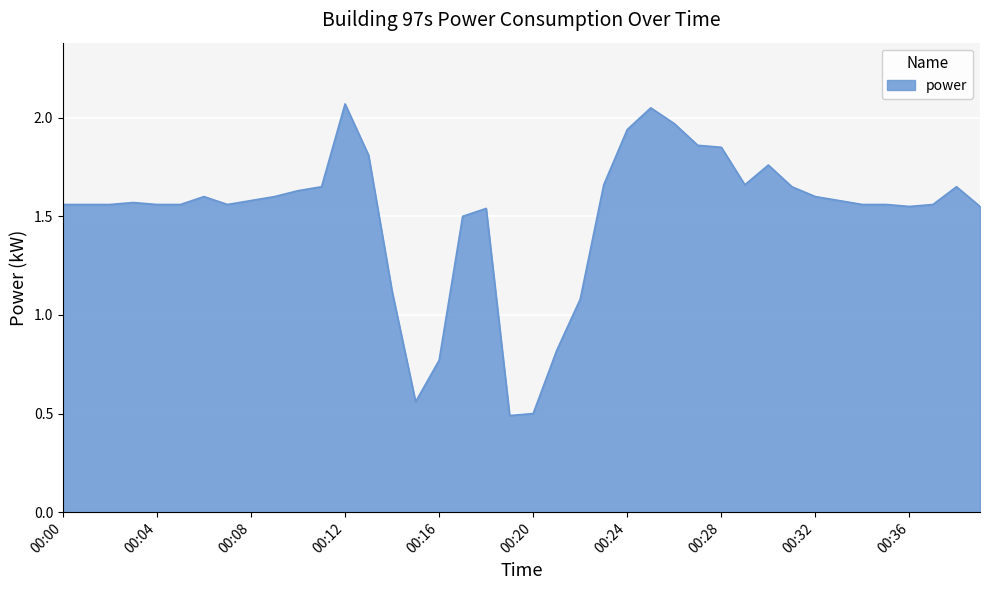

What is the minimum value shown in the chart?

0.5